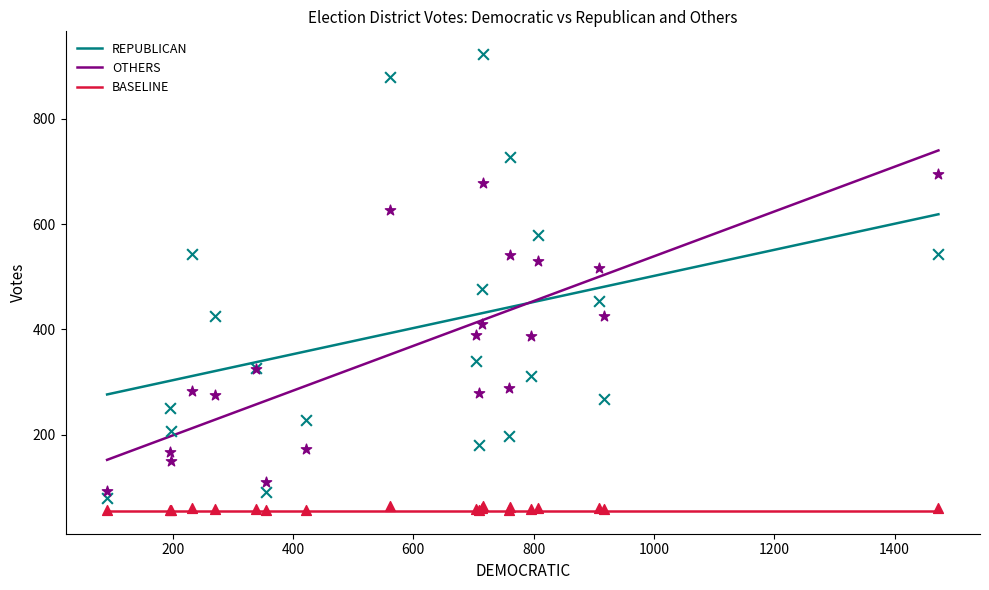

Is the value of REPUBLICAN at 19 greater than the value of OTHERS at 7?

No